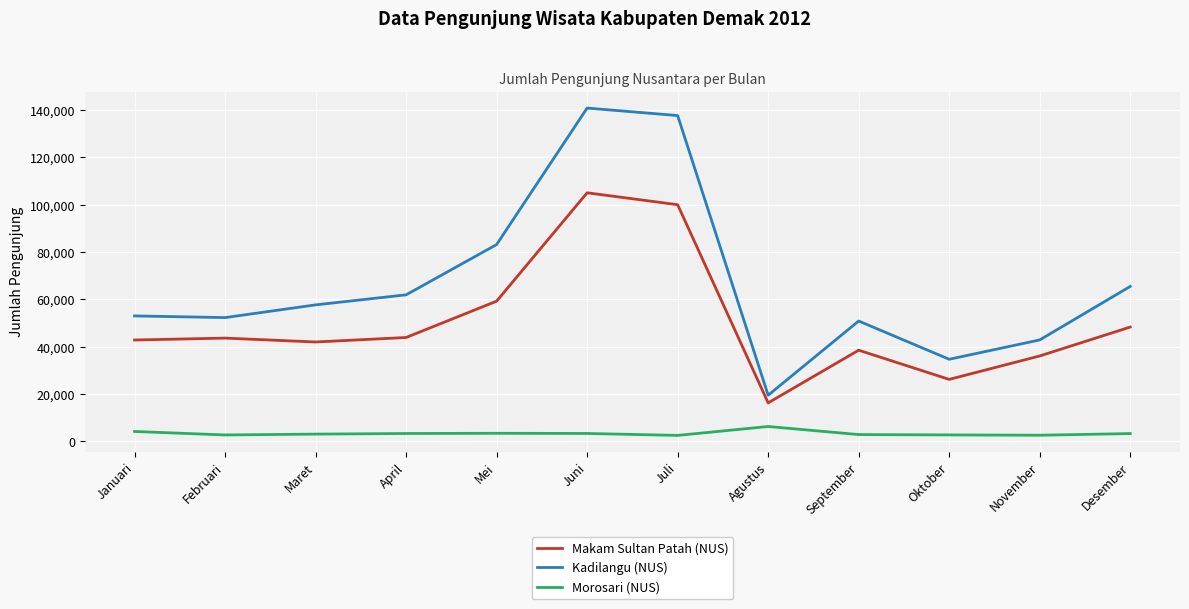

What is the average value of the Kadilangu (NUS) series?

66708